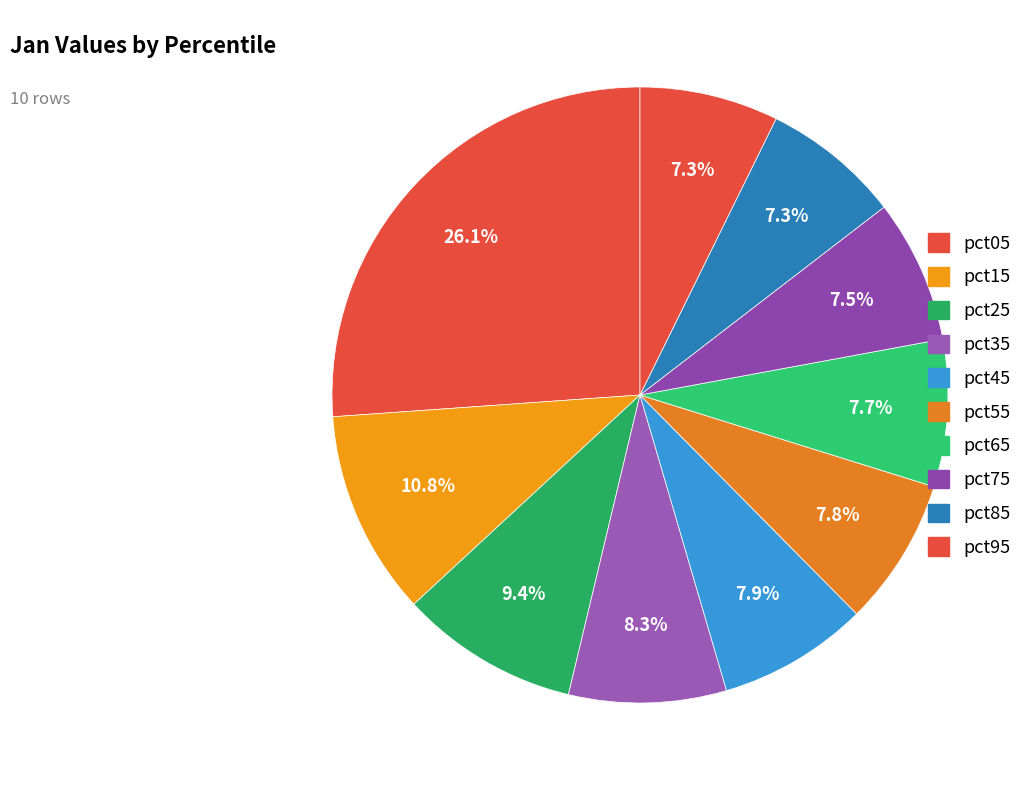

Count the number of slices in the pie.

10